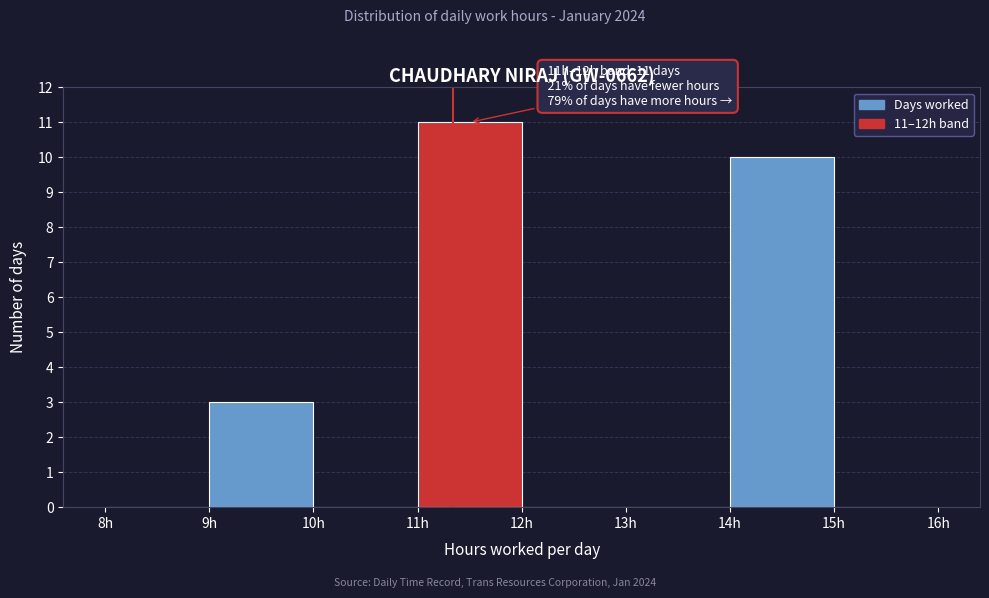

Which range on the x-axis has the tallest bar?

11 to 12